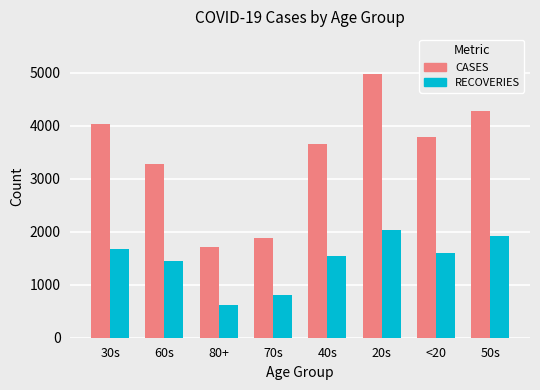

Which series has the largest total across all categories?

CASES